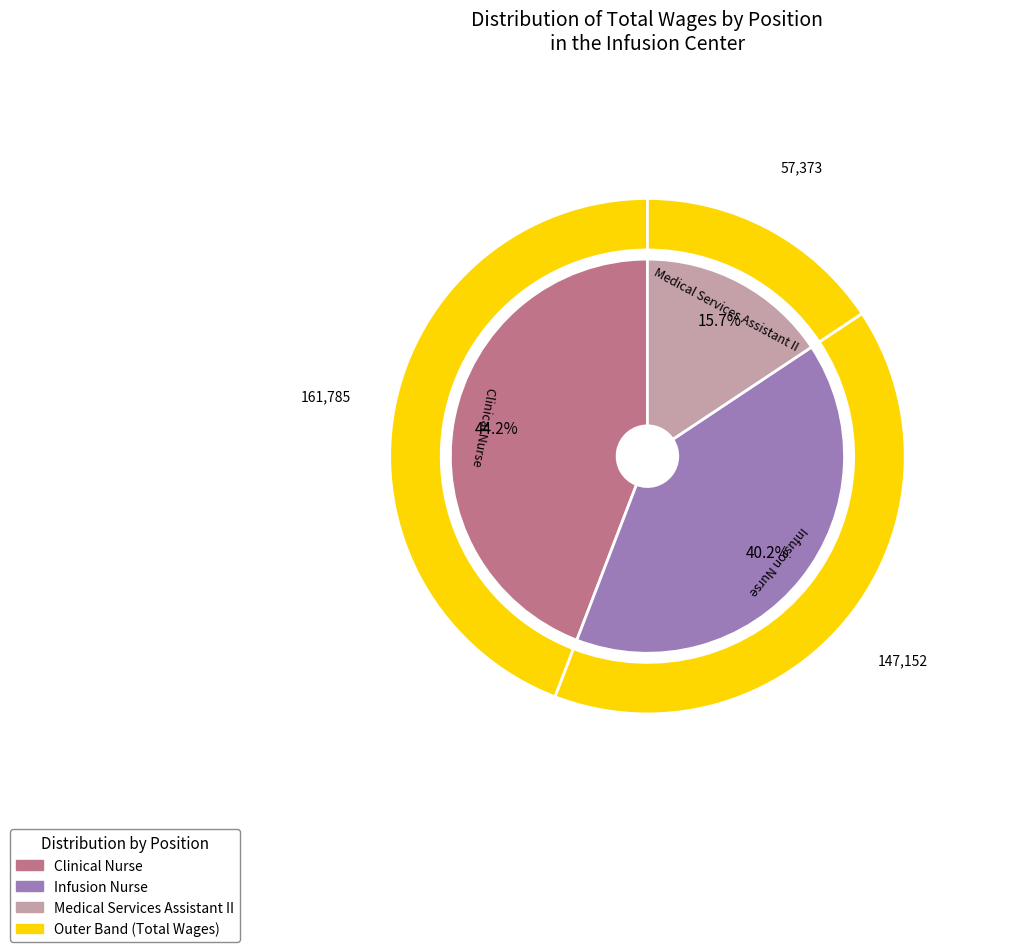

What portion of the pie excludes Clinical Nurse?

55.8%